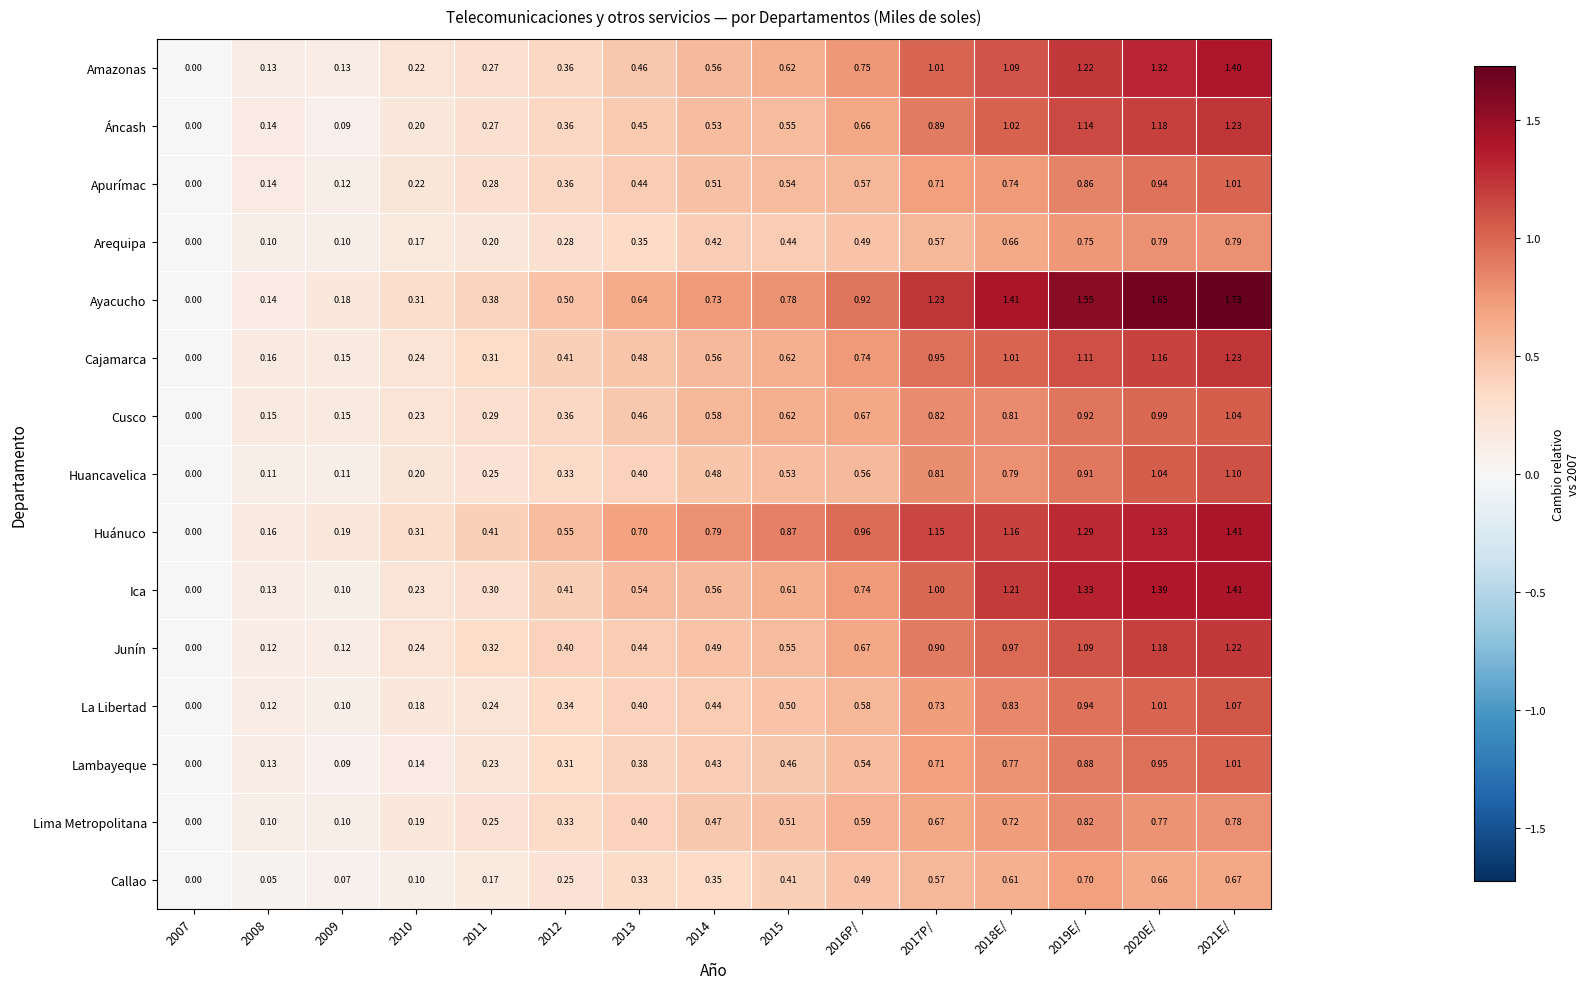

Which series has the widest spread of values?

Ayacucho